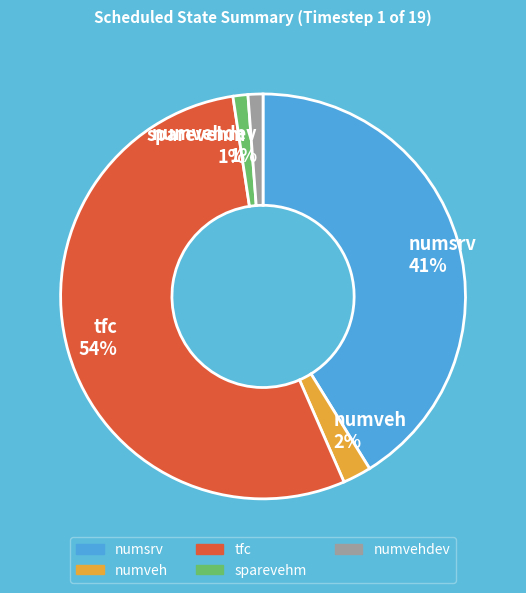

Is it true that numveh 2% is 2% of the pie?

True